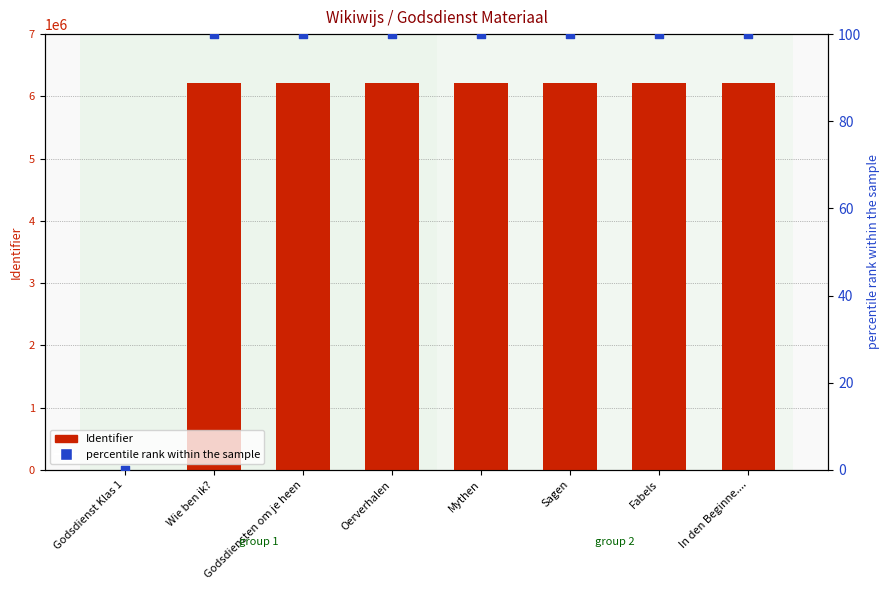

Which series contains the lowest Y value?

Identifier